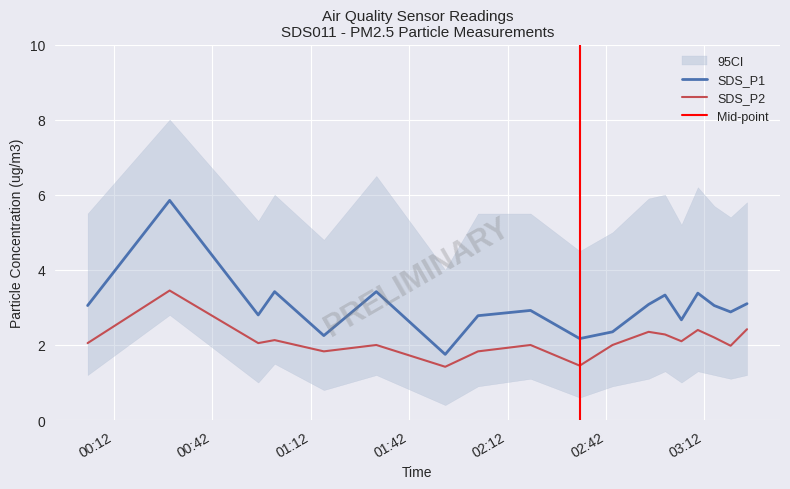

Is the value of SDS_P1 at 2021/04/17 03:10 greater than the value of SDS_P2 at 2021/04/17 02:19?

Yes